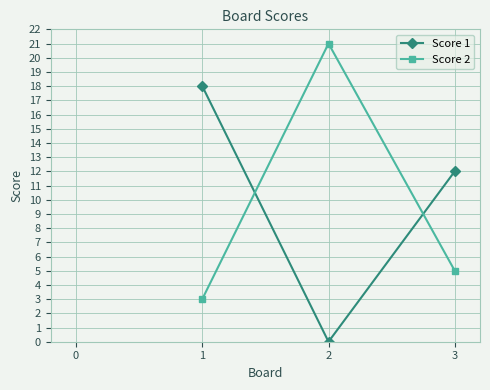

How many categories are shown in the chart?

3